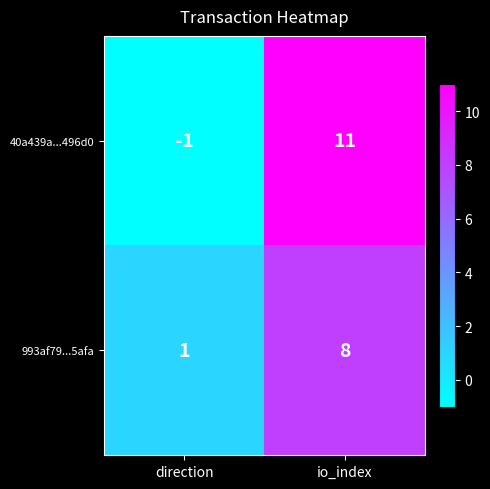

At direction, list the series in order from largest to smallest.

993af79...5afa, 40a439a...496d0